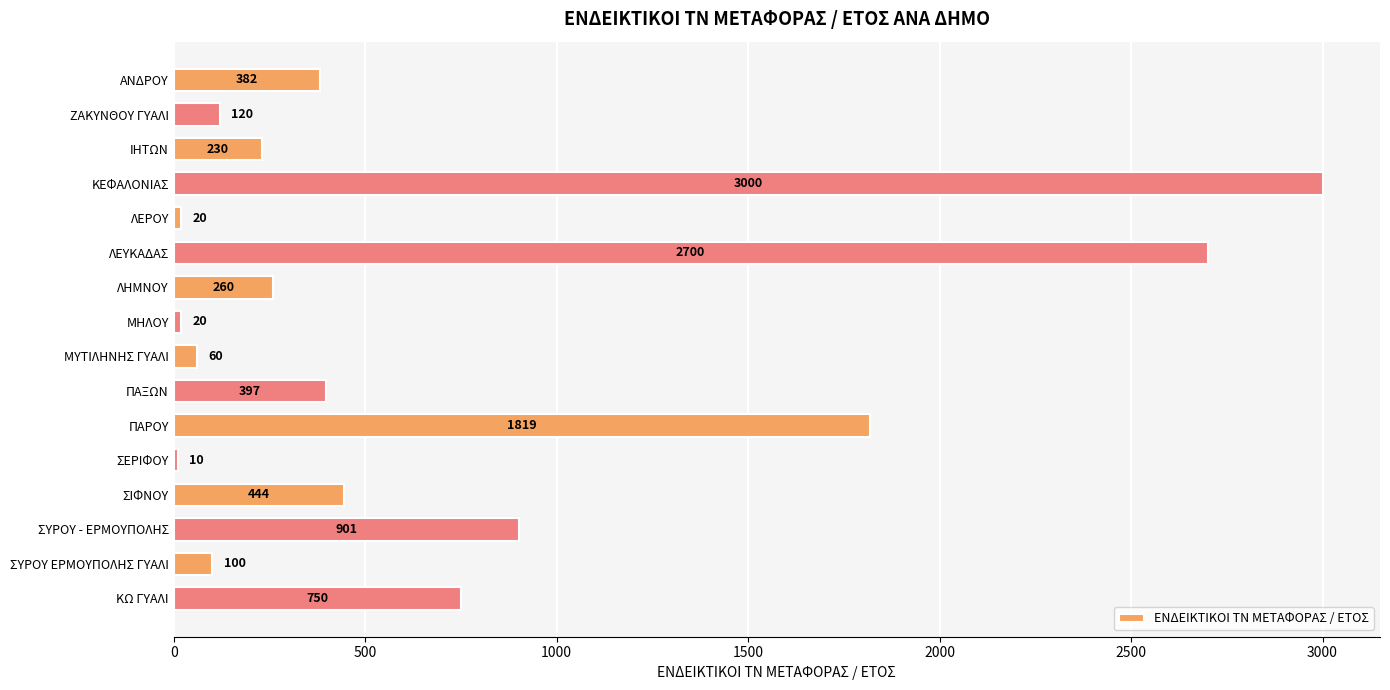

What is the label of the 1st bar from the bottom?

ΚΩ ΓΥΑΛΙ